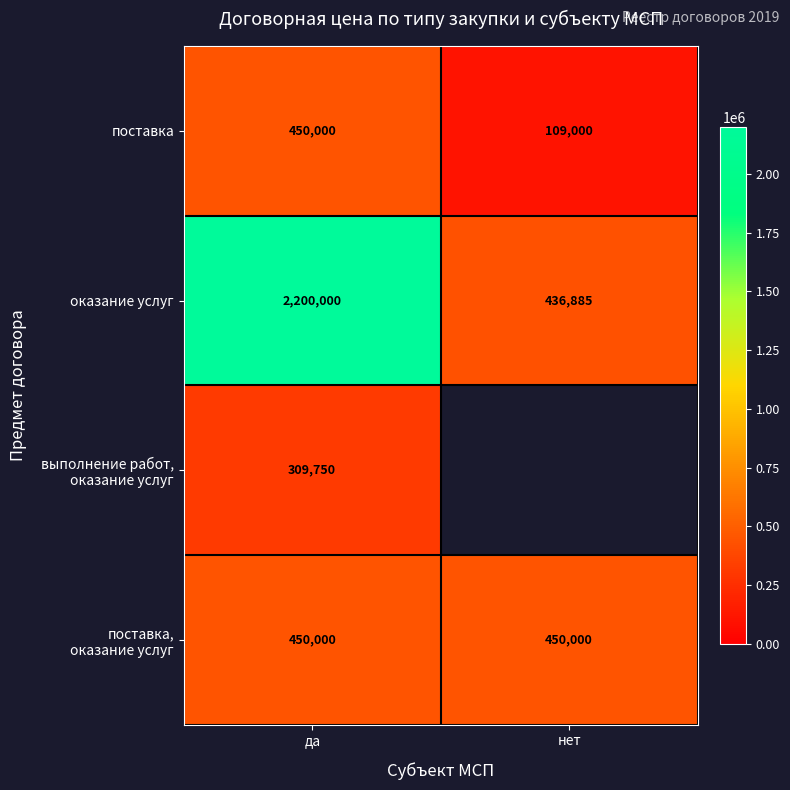

Rank the categories by оказание услуг value from highest to lowest.

да, нет